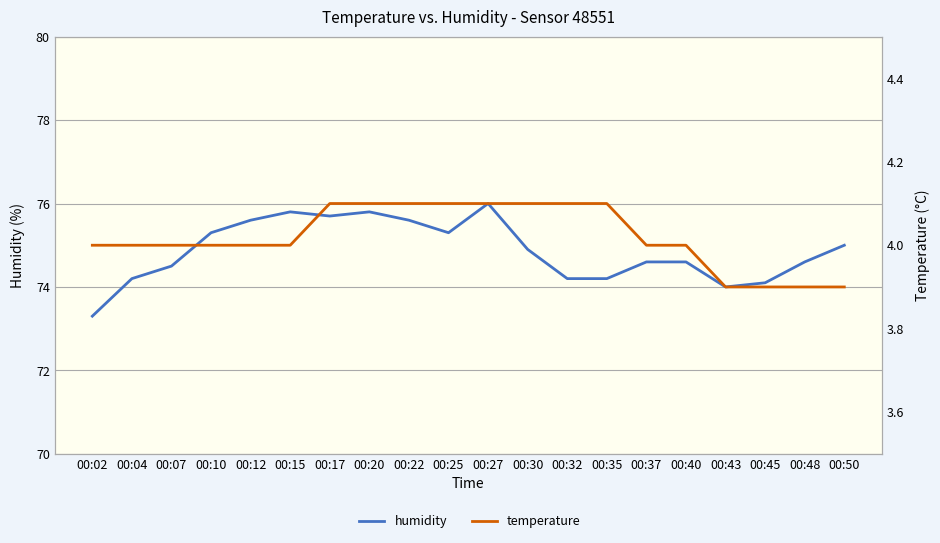

Rank the series at 00:10 from highest to lowest value.

humidity, temperature